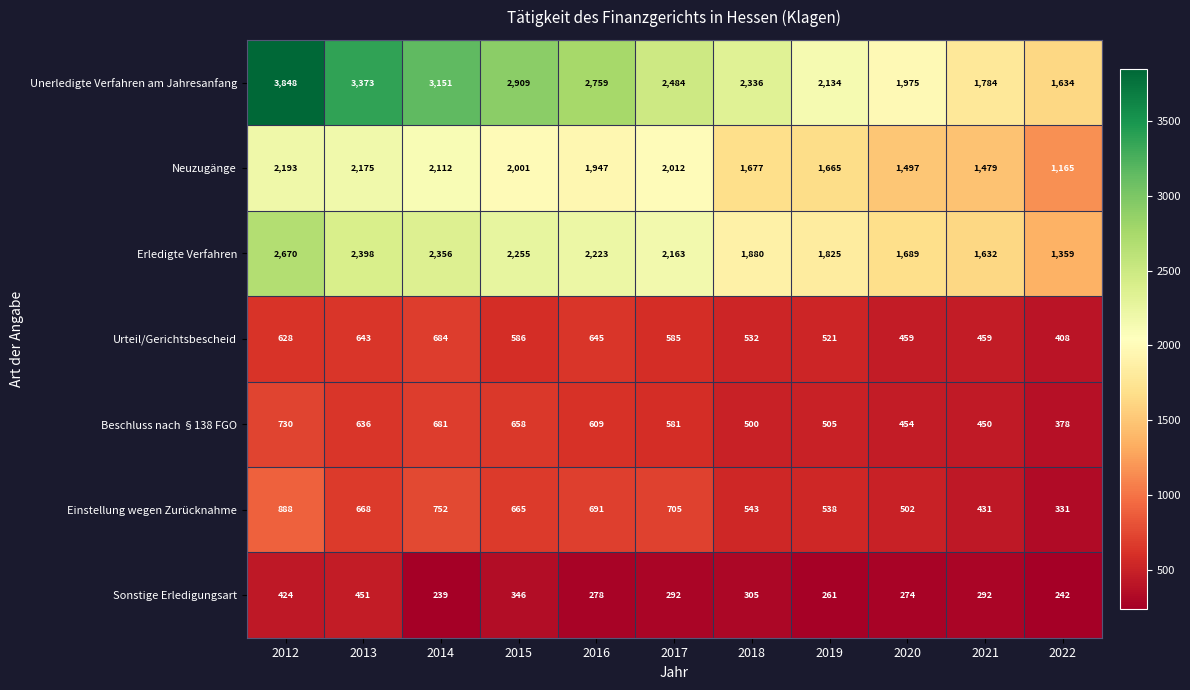

At how many categories does at least one series exceed 2138?

7